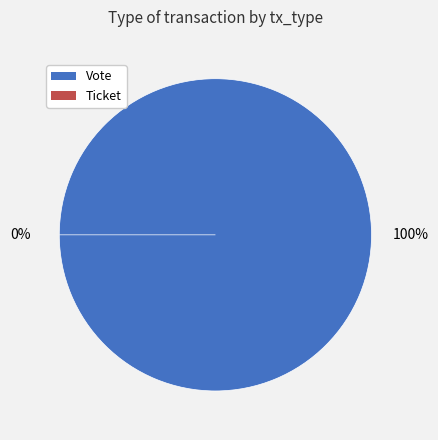

Rank the categories by value from lowest to highest.

Ticket, Vote